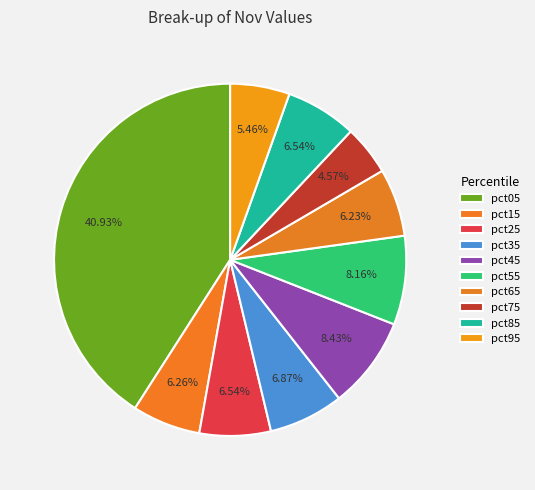

Does pct35 represent more than half of the total?

No